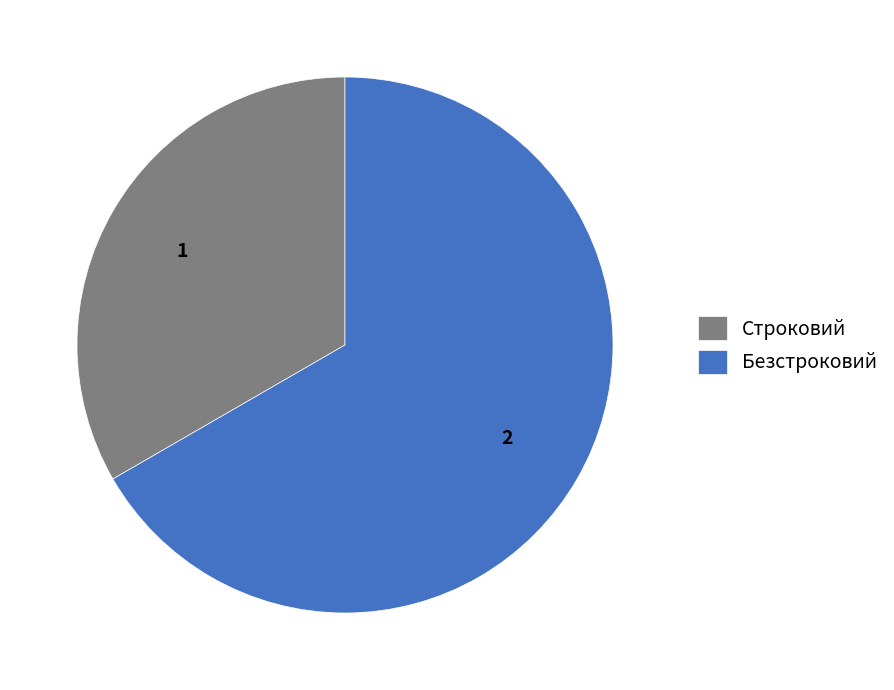

Is there a majority slice in this chart?

Yes